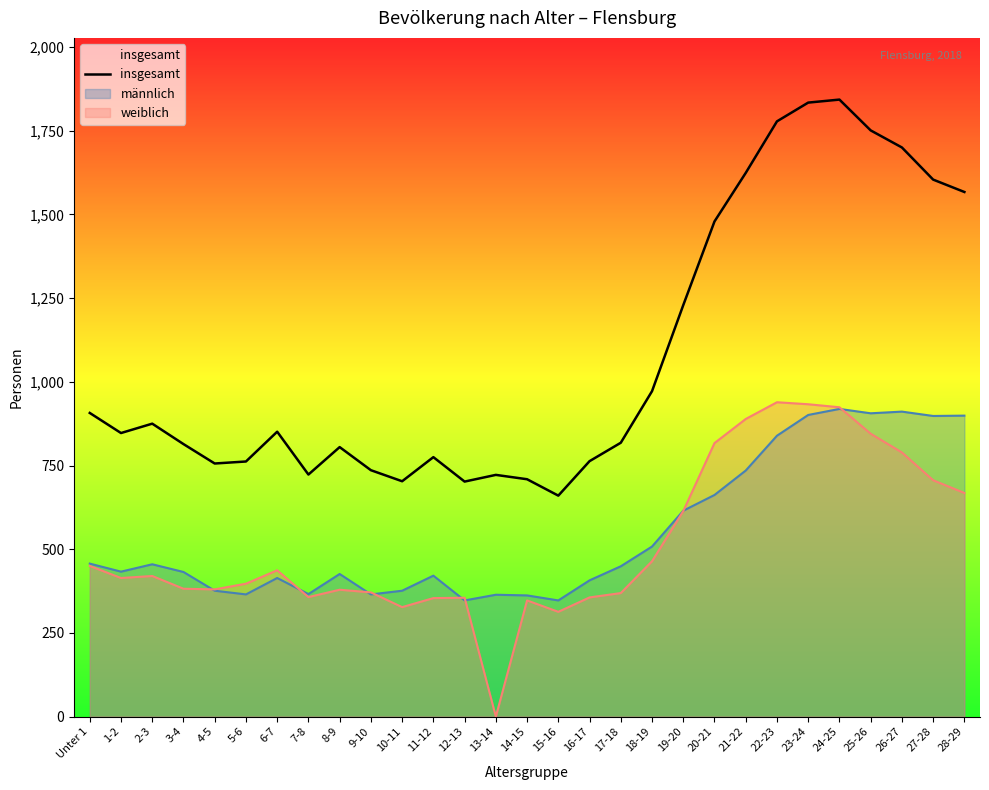

Is it true that the value at 13-14 is 293?

False